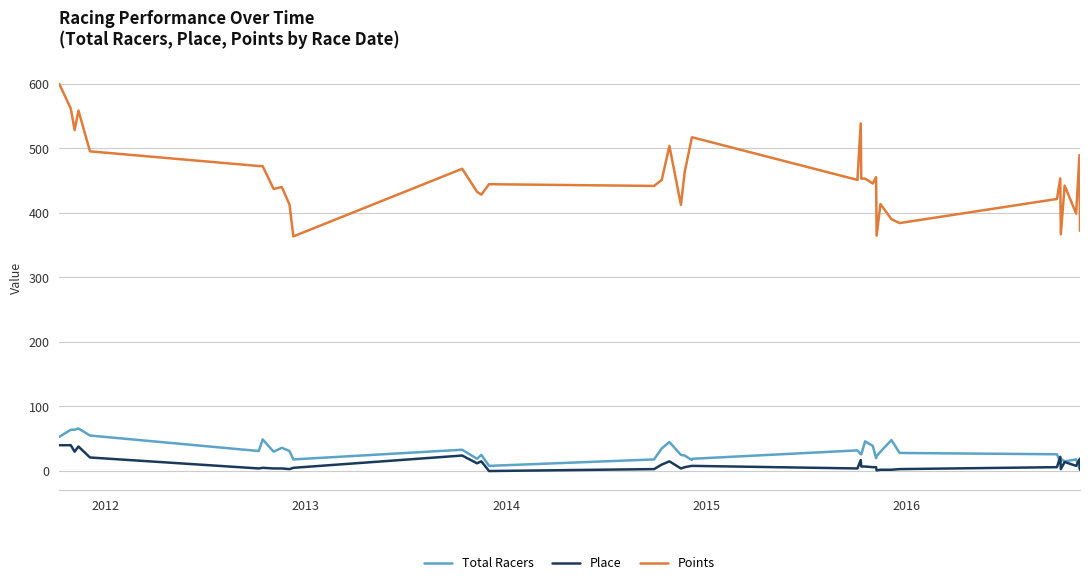

Rank the series by their maximum value, from highest to lowest.

Points, Total Racers, Place